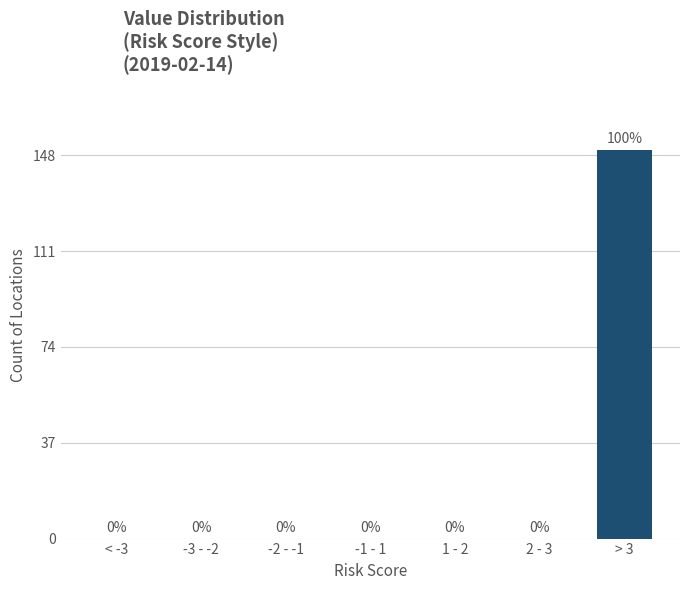

Reading left to right, list all the values displayed in this chart.

< -3=0	-3 - -2=0	-2 - -1=0	-1 - 1=0	1 - 2=0	2 - 3=0	> 3=150